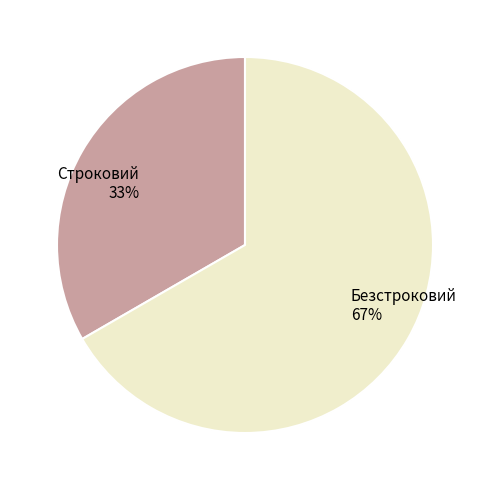

What is the ratio of the value at Строковий to the value at Безстроковий?

0.5